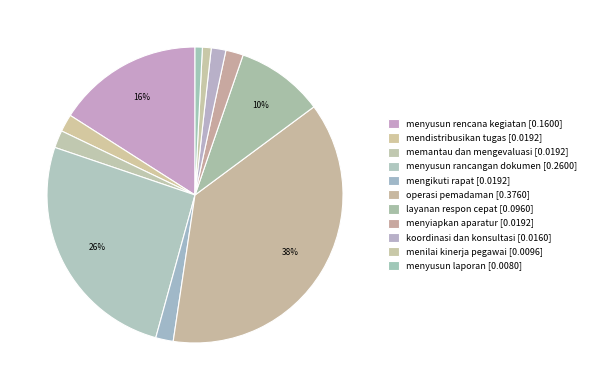

Does menyusun rencana kegiatan account for over 50% of the chart?

No